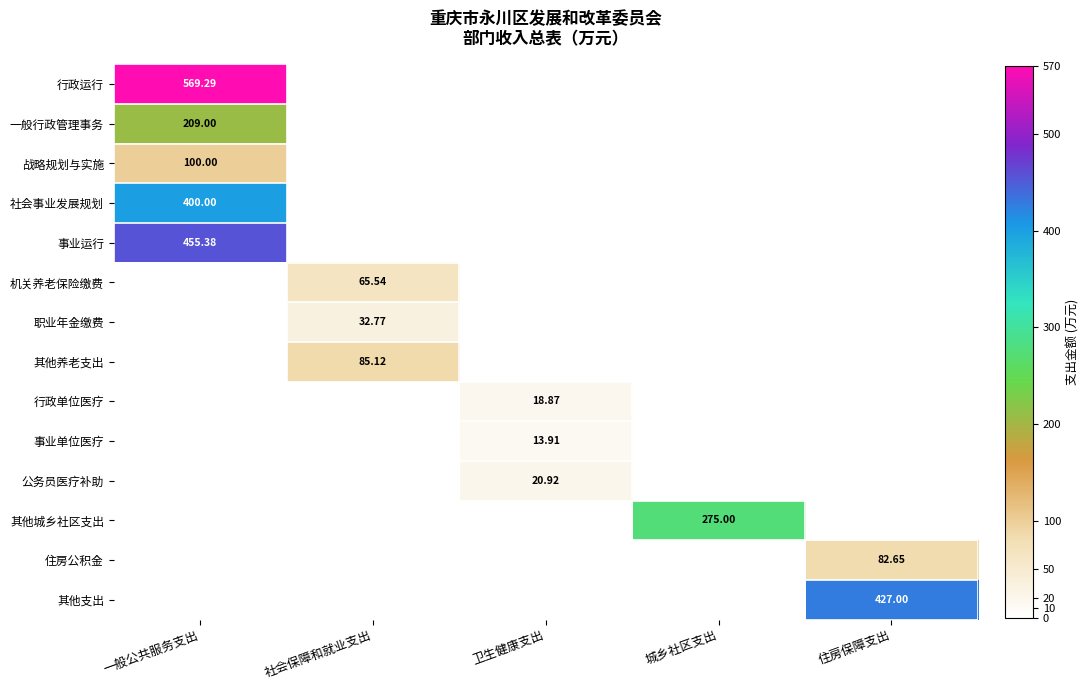

The 行政单位医疗 series shows -12.3 at 城乡社区支出. True or false?

False